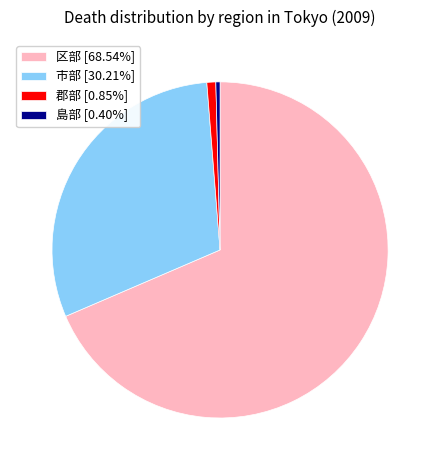

Count the number of slices in the pie.

4